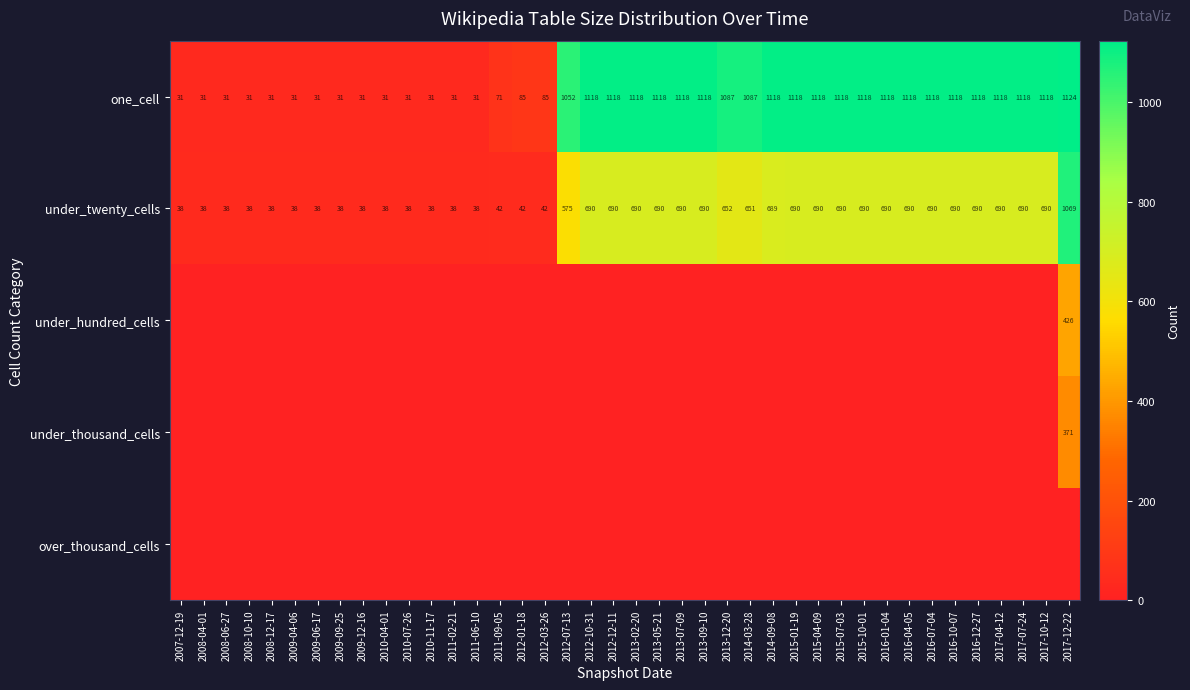

Between 2015-07-03 and 2015-04-09, which is larger?

2015-07-03